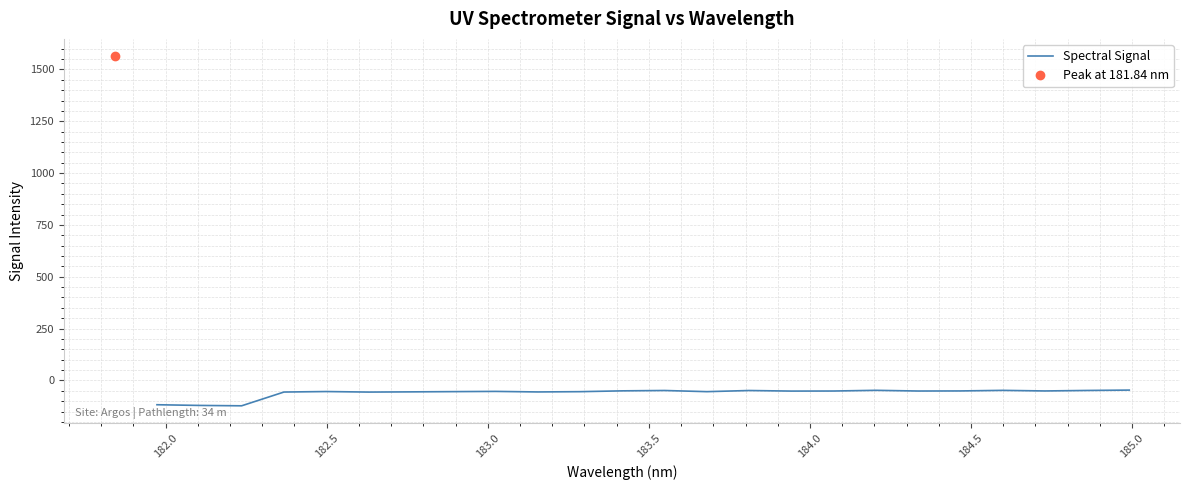

How many data points does each series have?

24